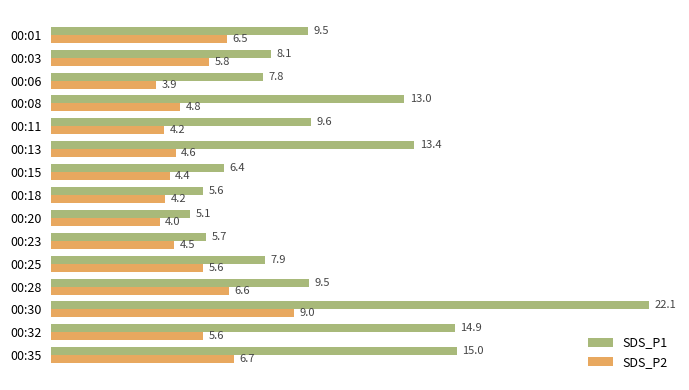

Which category has the lowest value in the SDS_P1 series?

00:20